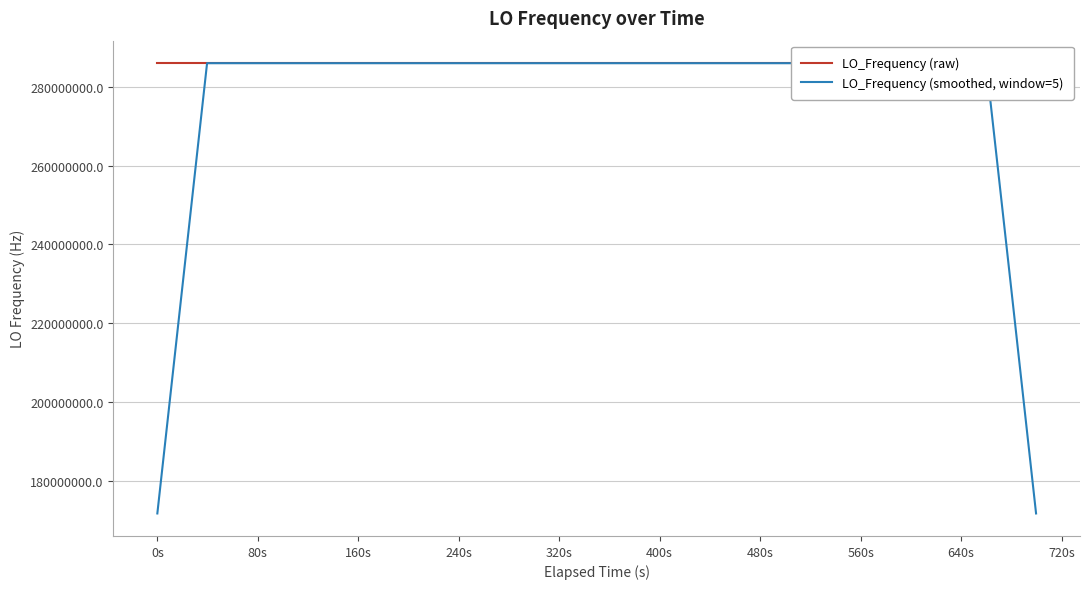

Which series has the largest range (max minus min)?

LO_Frequency (smoothed, window=5)